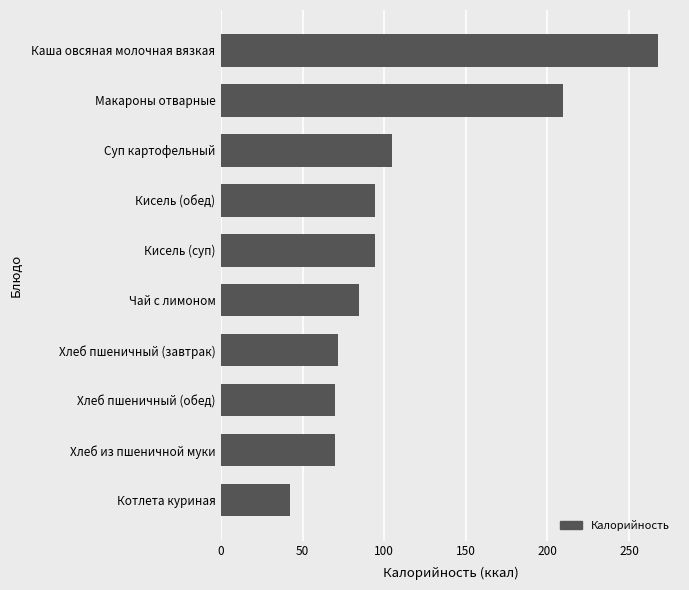

Approximately how many times larger is the value at Хлеб пшеничный (обед) compared to Суп картофельный?

0.7